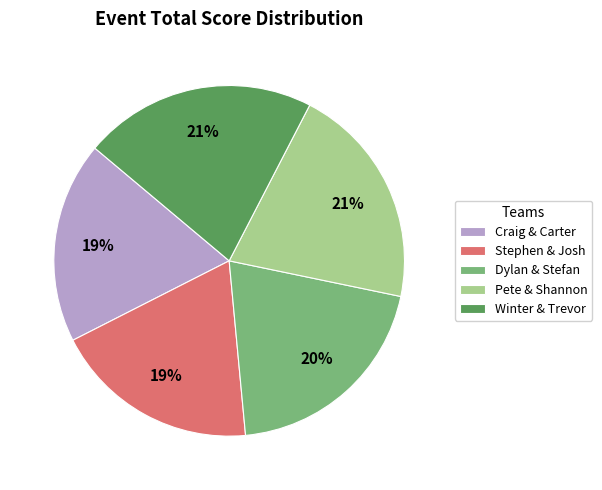

Is the sum of Stephen & Josh and Pete & Shannon greater than half?

No